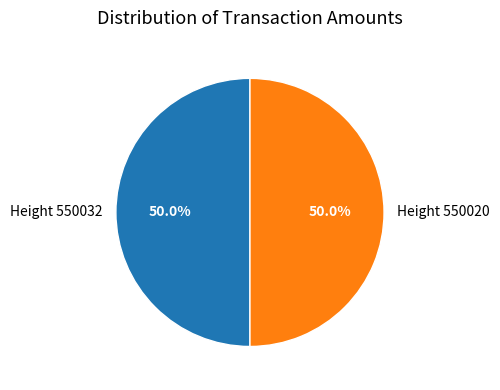

What is the ratio of the value at Height 550032 to the value at Height 550020?

1.0